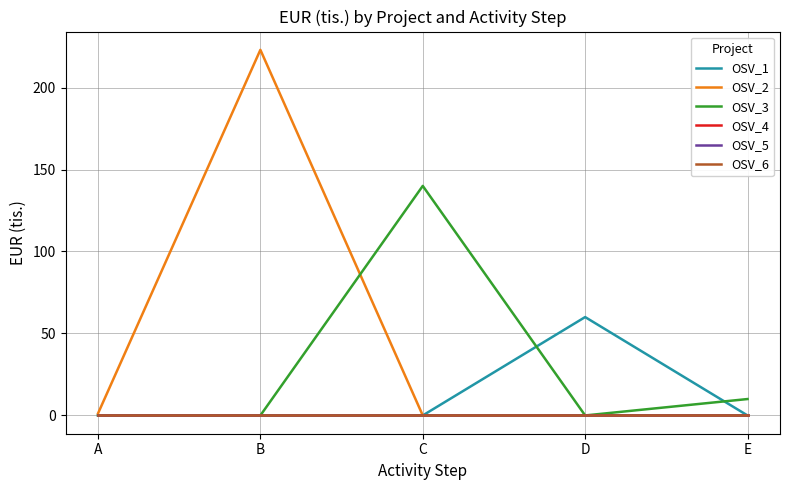

Which series changed the most between B and E?

OSV_2